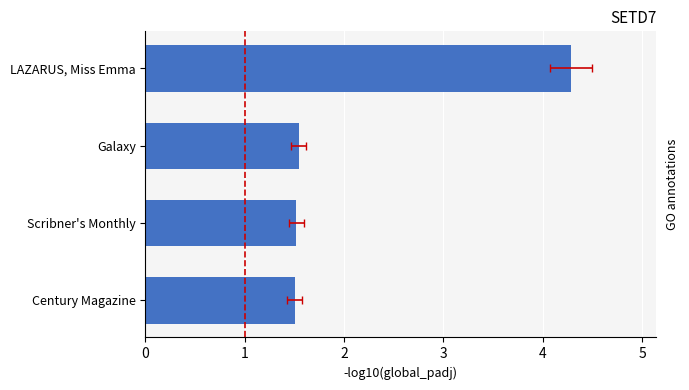

Are the bars grouped side by side (vs. stacked)?

No